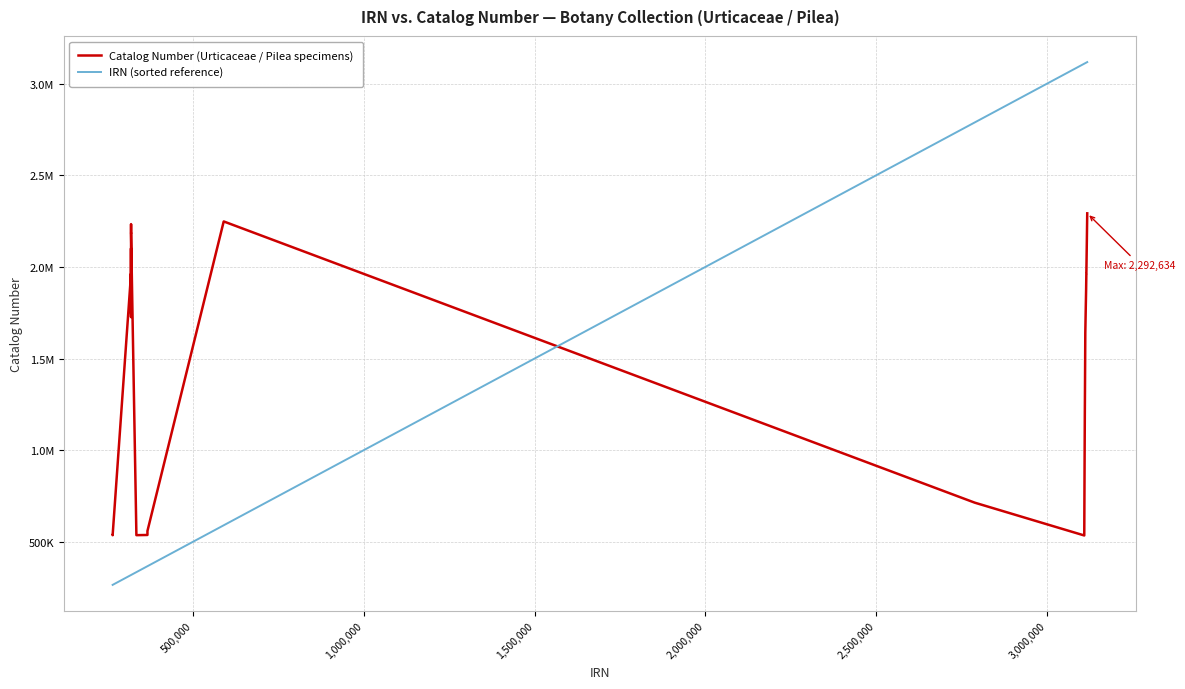

Does the chart have visible grid lines?

Yes